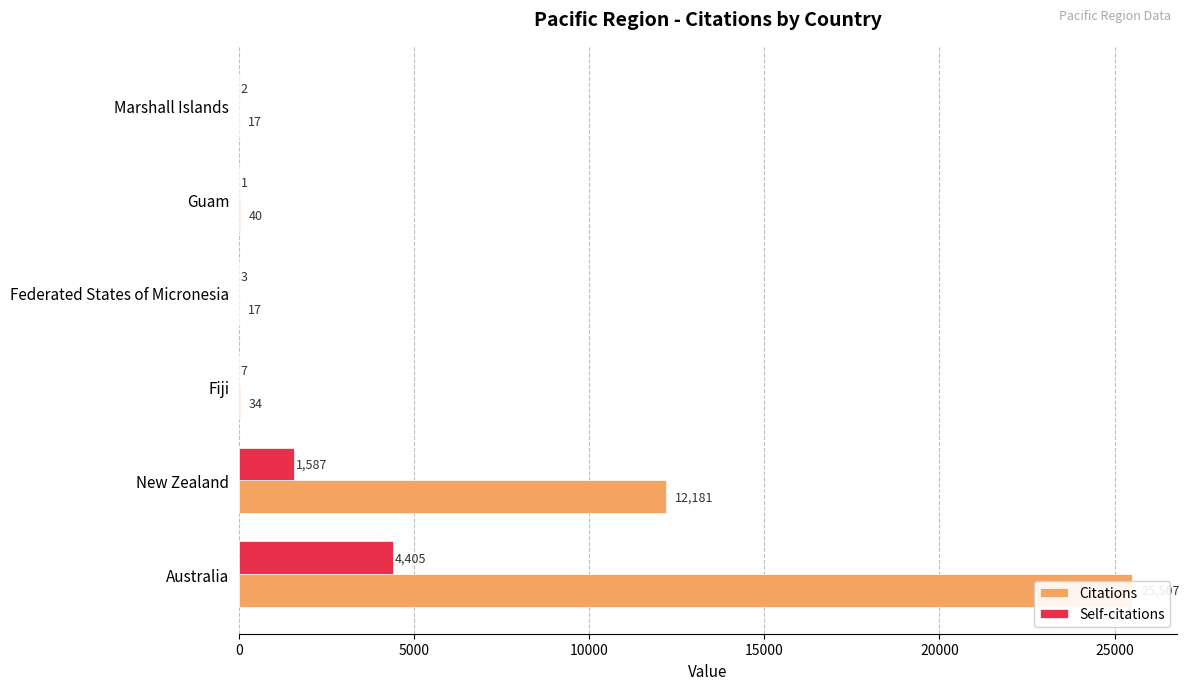

What is the minimum value for Citations?

17